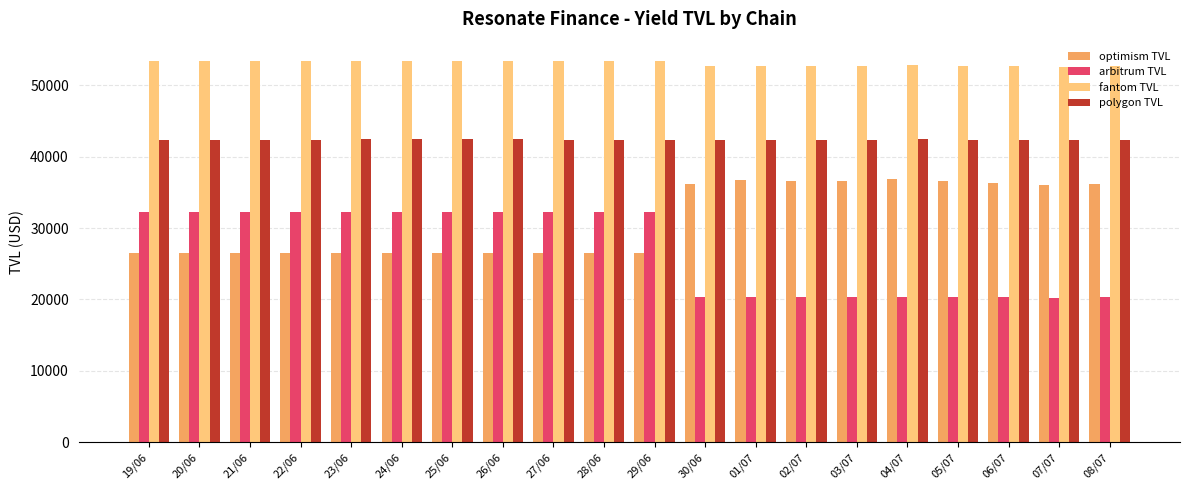

Which series has the largest total across all categories?

fantom TVL